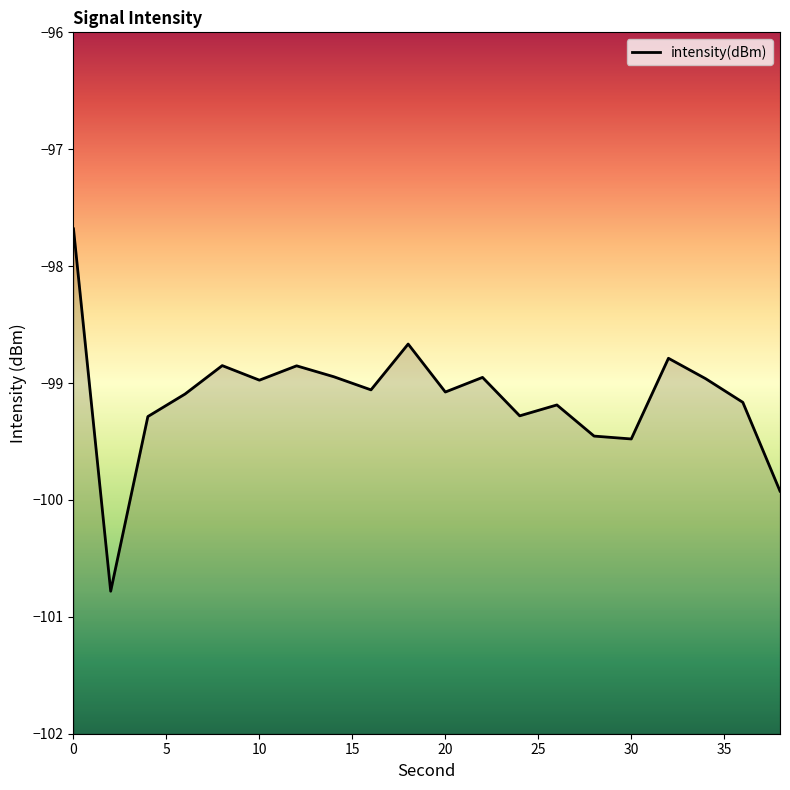

What is the difference between the maximum and second lowest values?

2.2